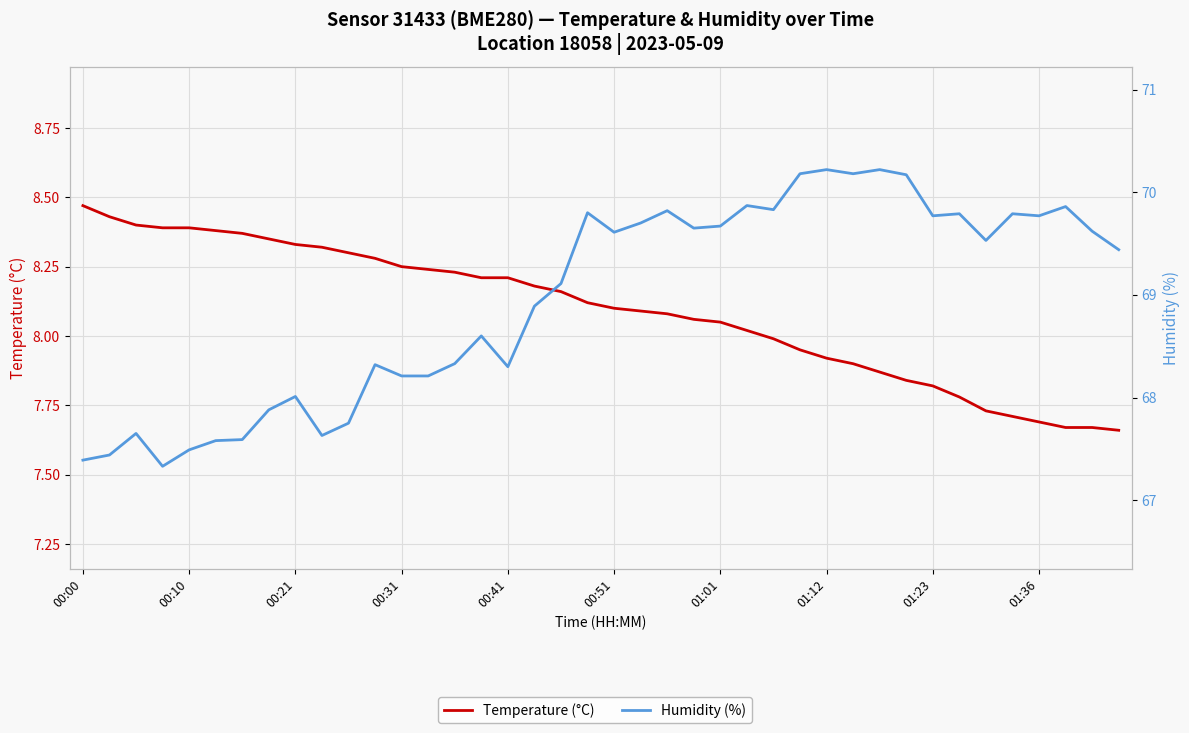

What is the spread (max minus min) of values at 18?

61.0